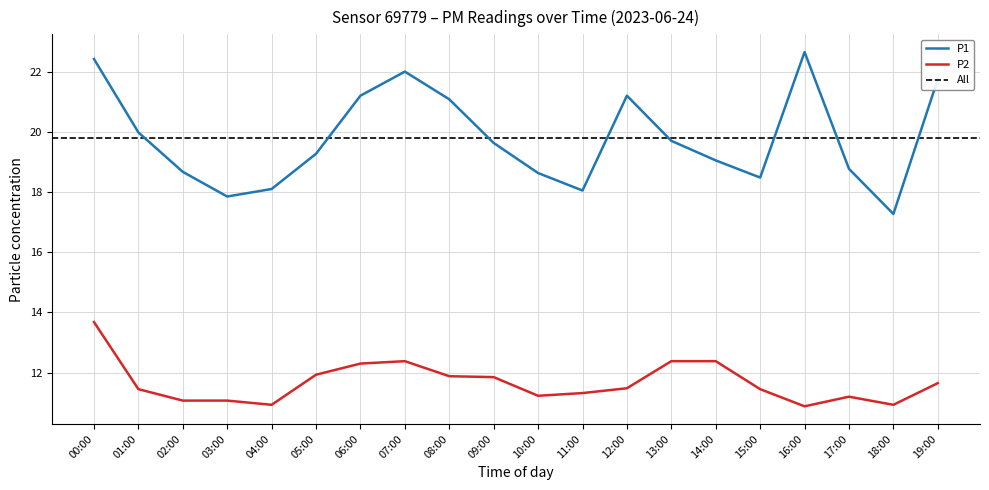

Where does the P1 series first go above 19?

00:00